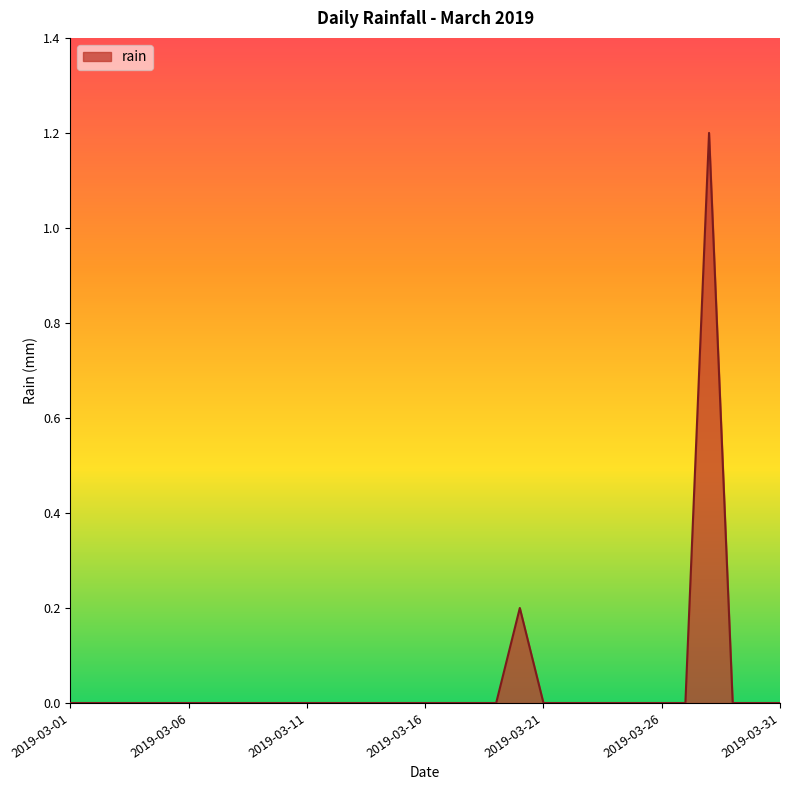

Does the chart display data point markers on the line(s)?

No